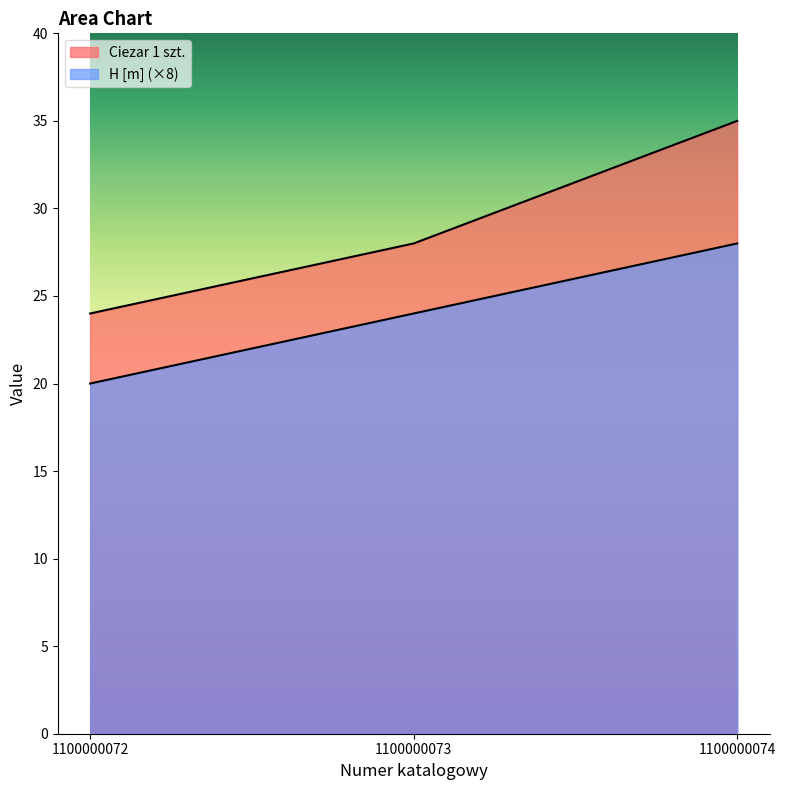

Count the H [m] values in the range 20 to 28.

3